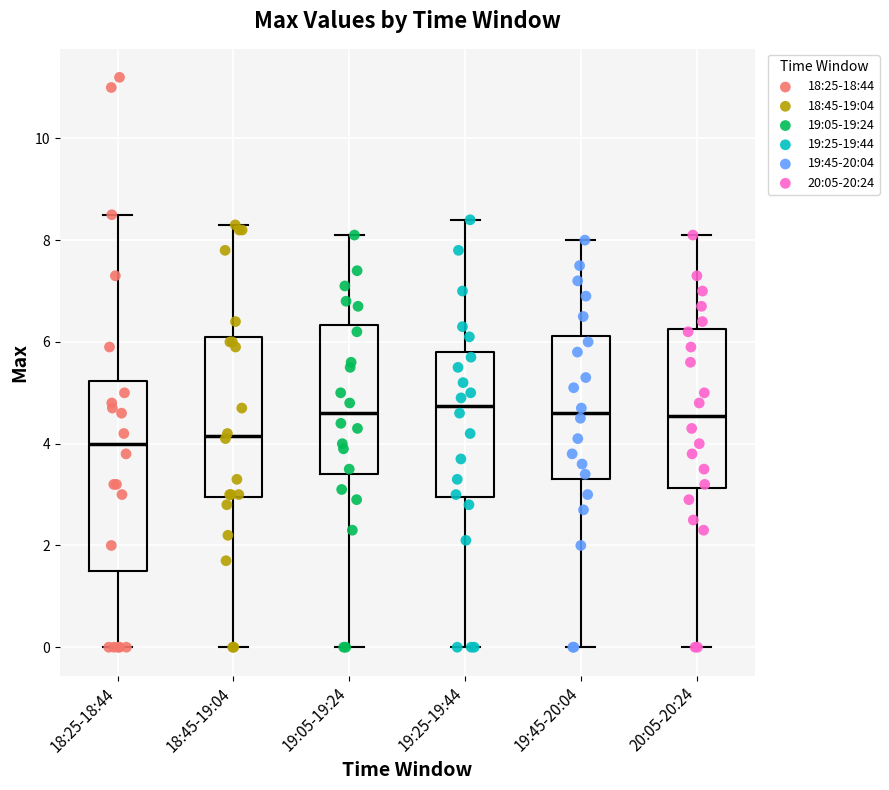

Reading left to right, transcribe this box plot: for each box, give where its median line is, the range the box spans, and where its two whiskers end, as read against the y-axis. The values are not printed on the chart, so give them approximately, as read against the axis.

18:25-18:44: median 4.0, box 1.6 to 5.2, whiskers 0.0 to 8.6
18:45-19:04: median 4.2, box 3.0 to 6.2, whiskers 0.0 to 8.4
19:05-19:24: median 4.6, box 3.4 to 6.4, whiskers 0.0 to 8.2
19:25-19:44: median 4.8, box 3.0 to 5.8, whiskers 0.0 to 8.4
19:45-20:04: median 4.6, box 3.4 to 6.2, whiskers 0.0 to 8.0
20:05-20:24: median 4.6, box 3.2 to 6.2, whiskers 0.0 to 8.2